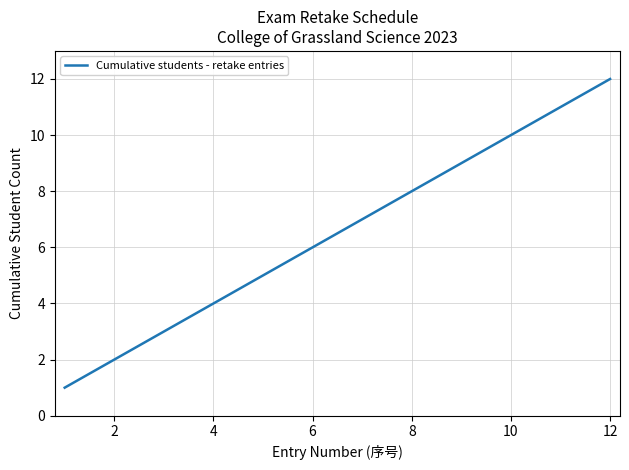

What is the difference between the maximum and minimum values?

11